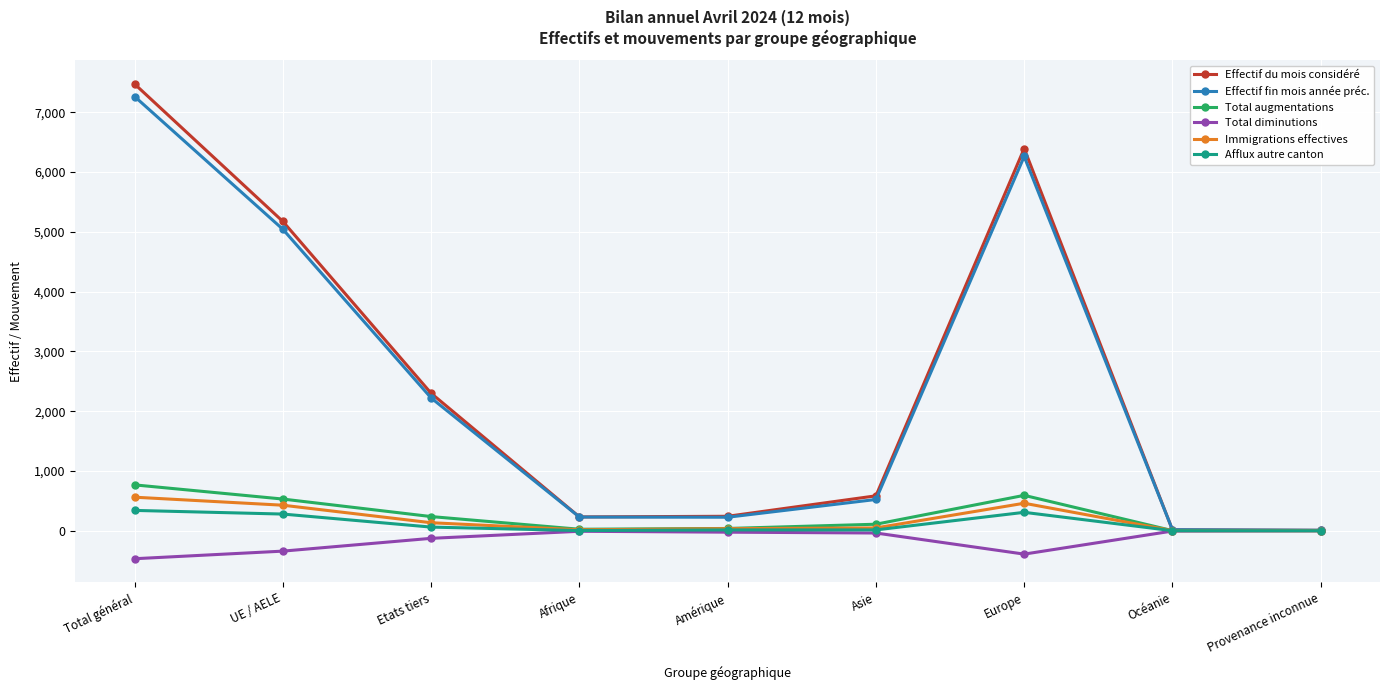

What position from the left is UE / AELE?

2